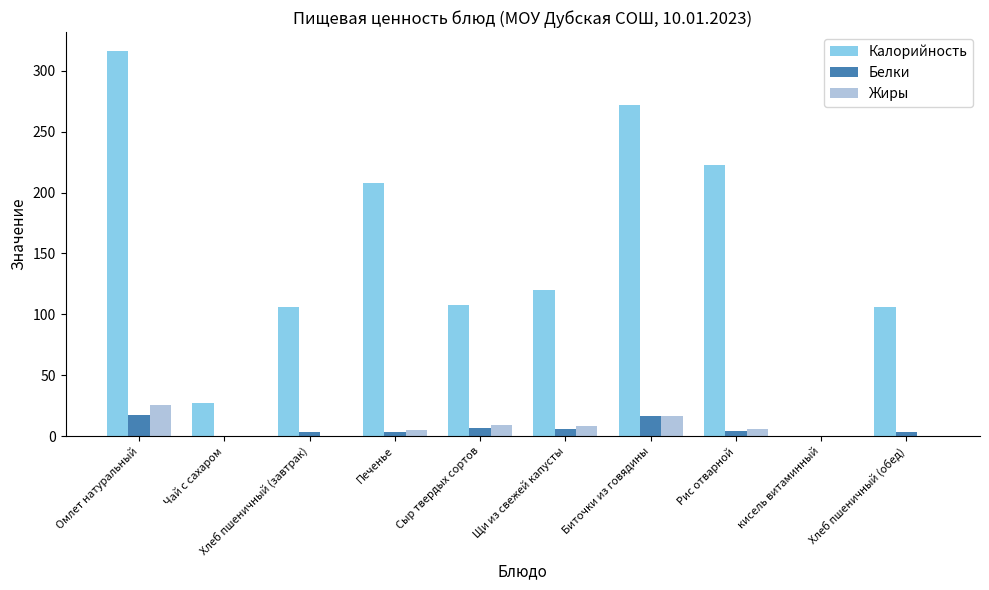

How many data points does each series have?

10